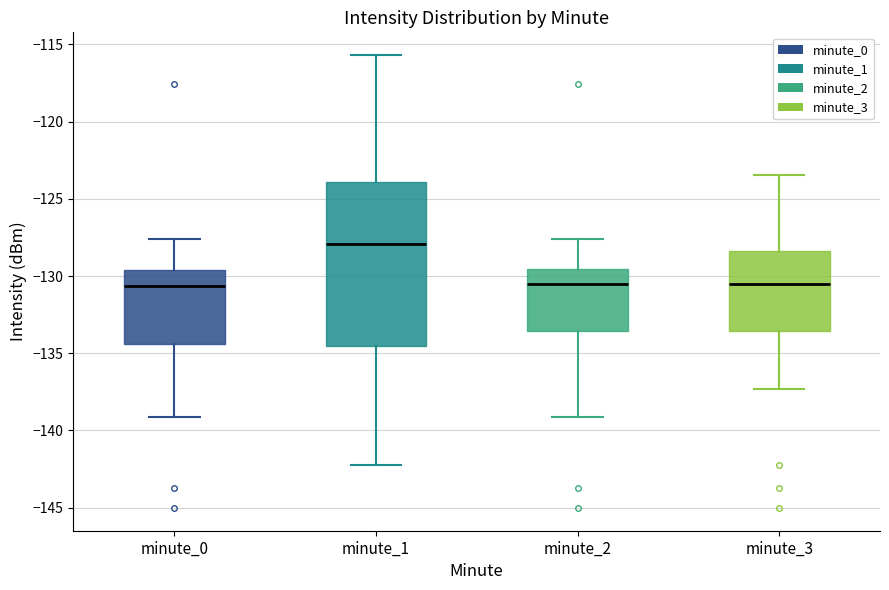

Reading left to right, transcribe this box plot: for each box, give where its median line is, the range the box spans, and where its two whiskers end, as read against the y-axis. The values are not printed on the chart, so give them approximately, as read against the axis.

minute_0: median -130.5, box -134.5 to -129.5, whiskers -139.0 to -127.5
minute_1: median -128.0, box -134.5 to -124.0, whiskers -142.0 to -115.5
minute_2: median -130.5, box -133.5 to -129.5, whiskers -139.0 to -127.5
minute_3: median -130.5, box -133.5 to -128.5, whiskers -137.5 to -123.5